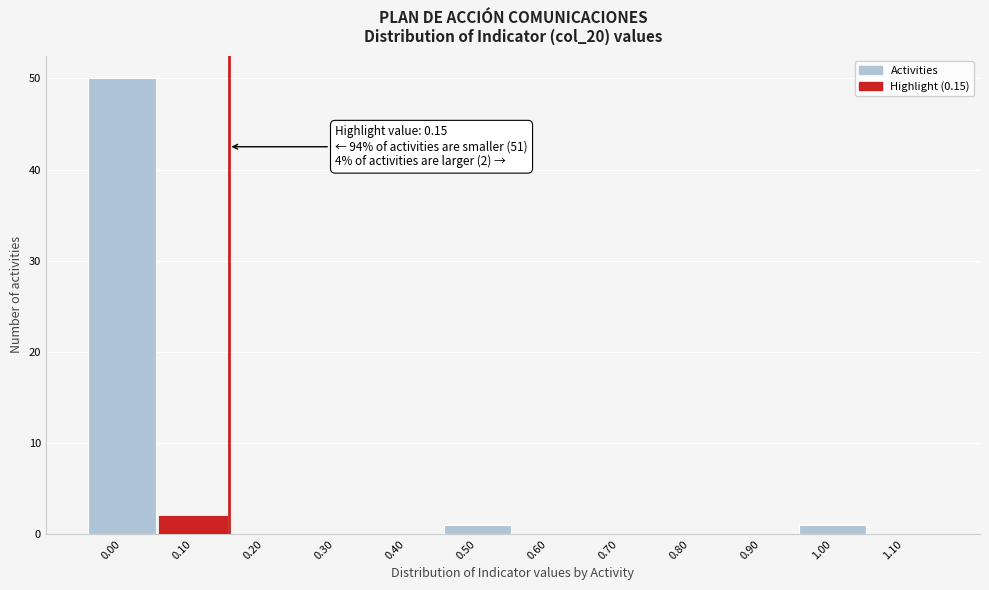

Over which range of the x-axis is the bar tallest?

-0.05 to 0.05